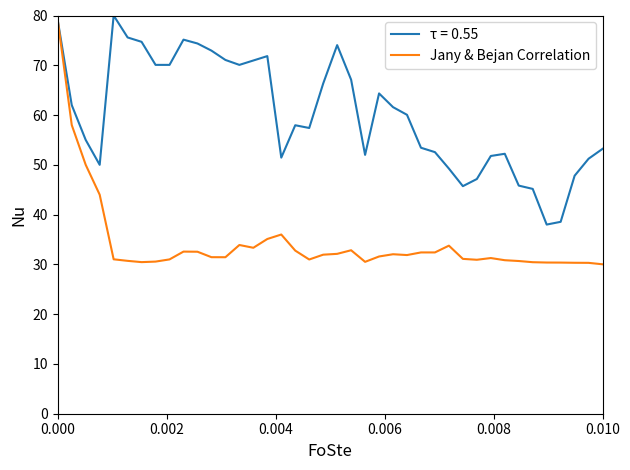

Which series has the widest spread of values?

Jany & Bejan Correlation